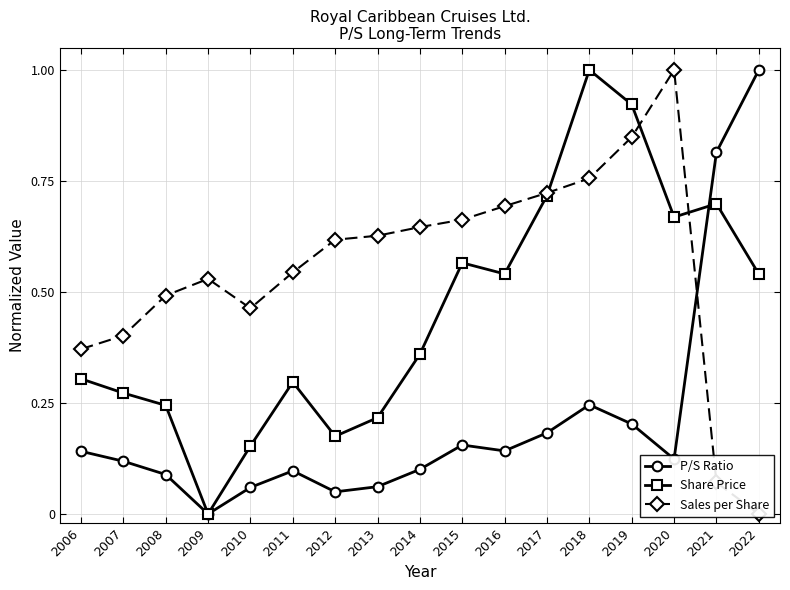

How many times do Share Price and P/S Ratio cross each other?

1